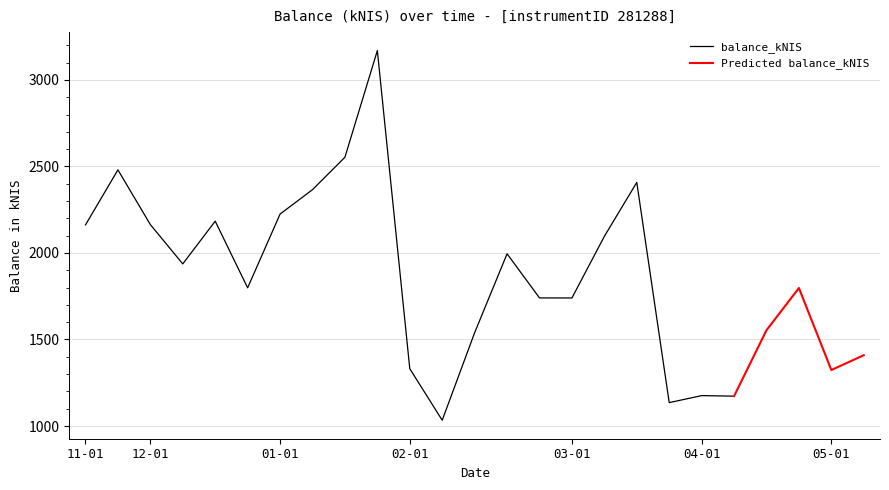

Which category has the lowest value across all series?

2024-02-08